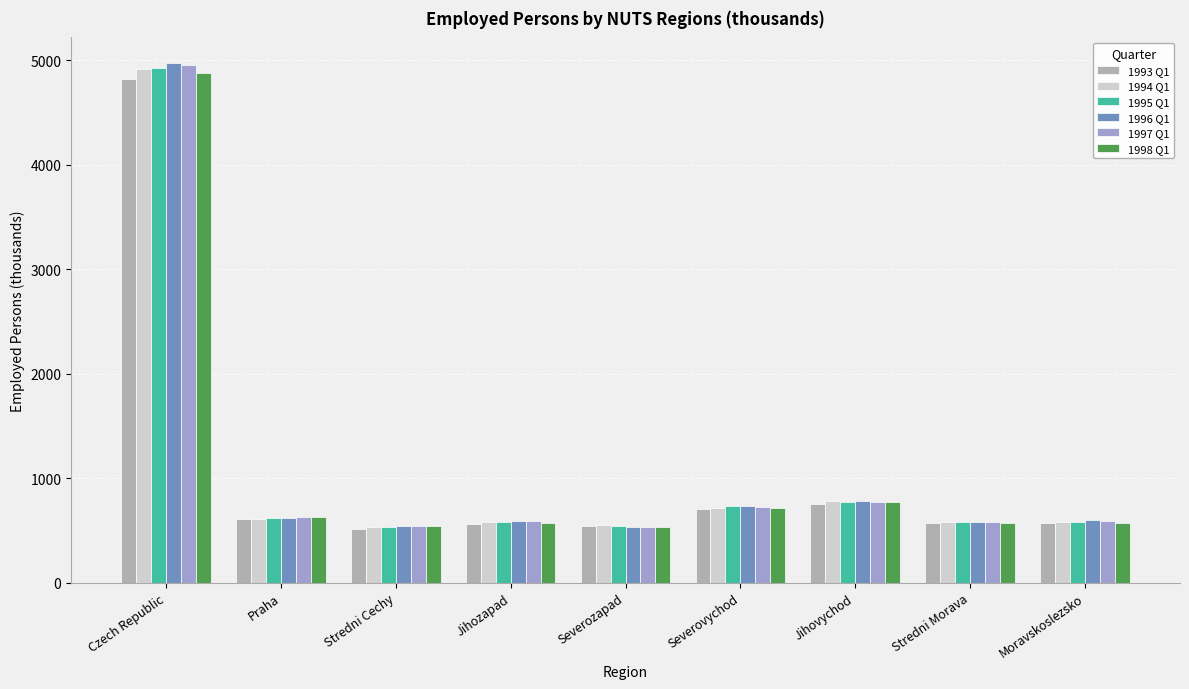

At which label does 1997 Q1 first exceed 586?

Czech Republic